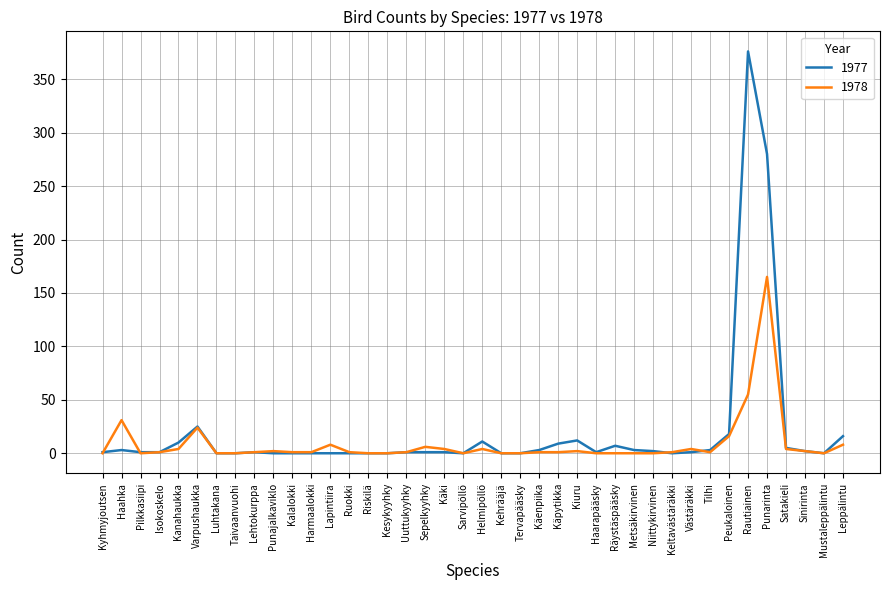

At how many categories does at least one series exceed 223?

2